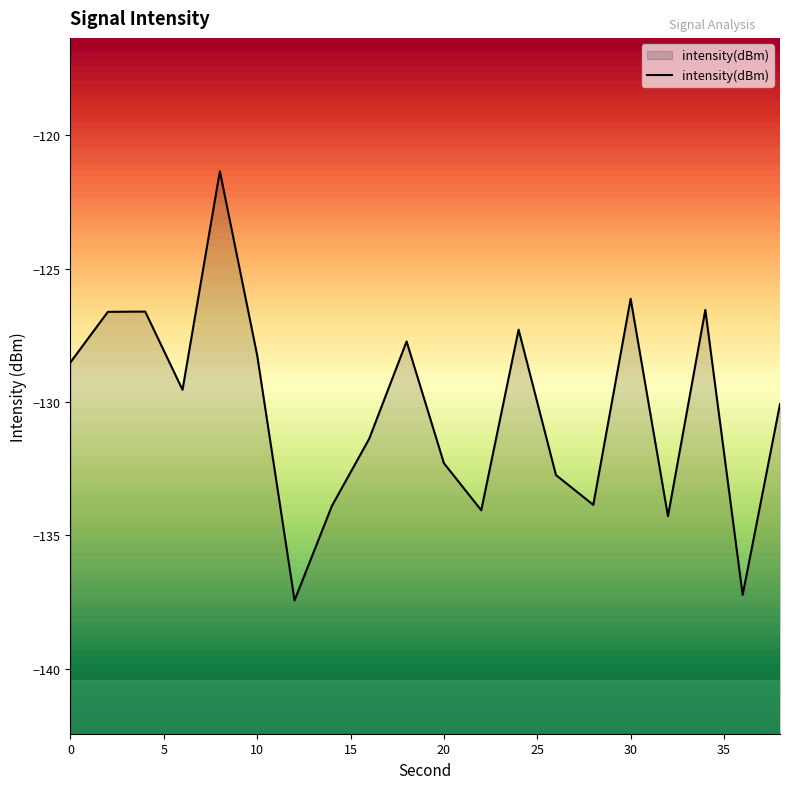

True or false: the data shows -121.3 at 8.

True